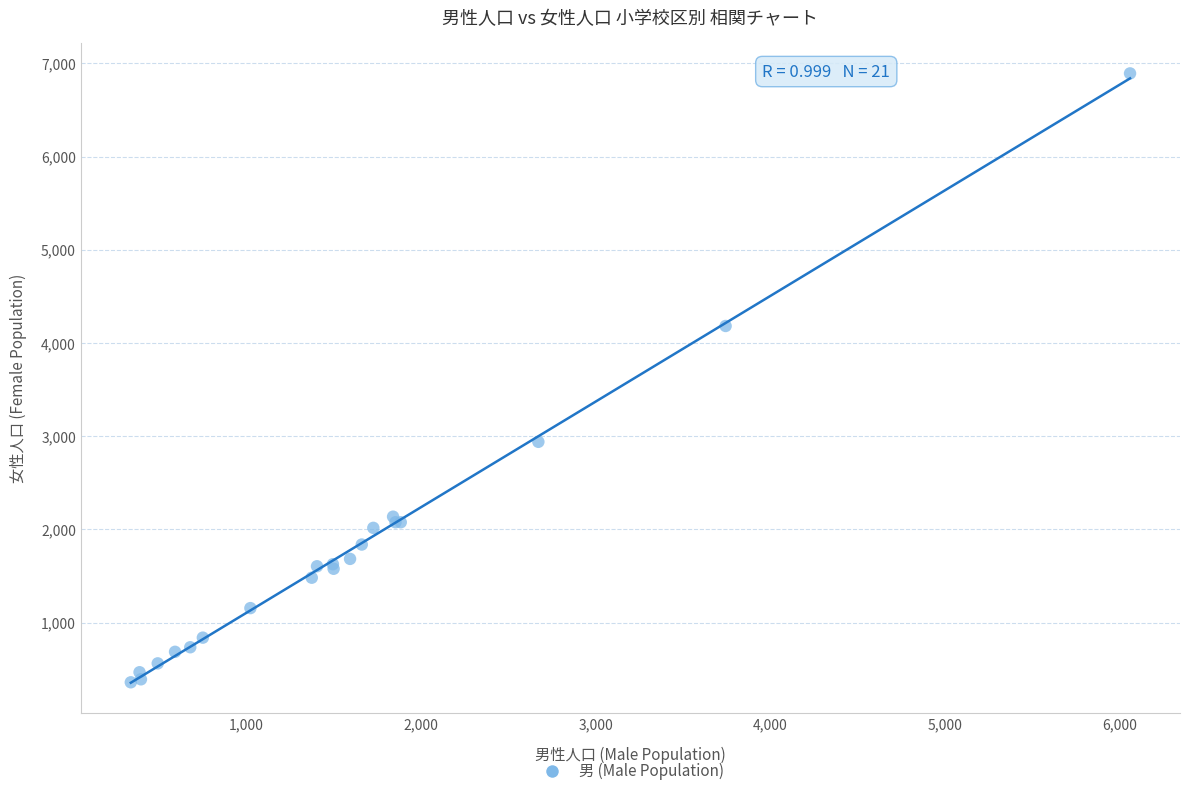

What Y value in the scatter plot is closest to 3625?

4182